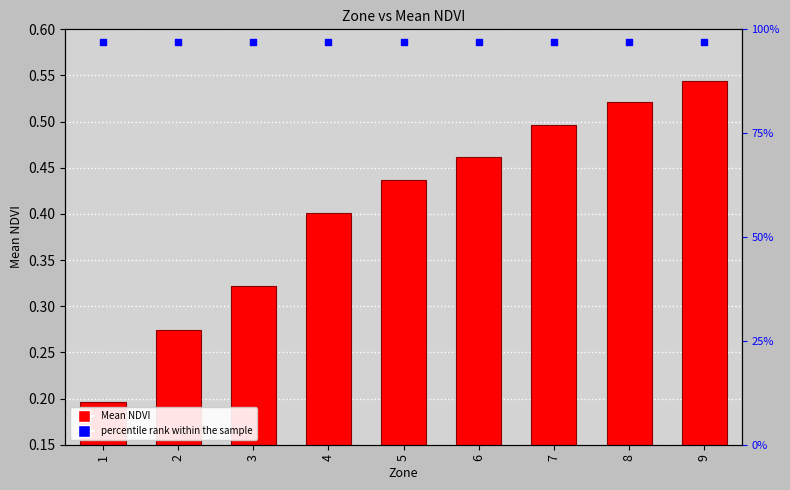

At which category is the sum across all series the highest?

9